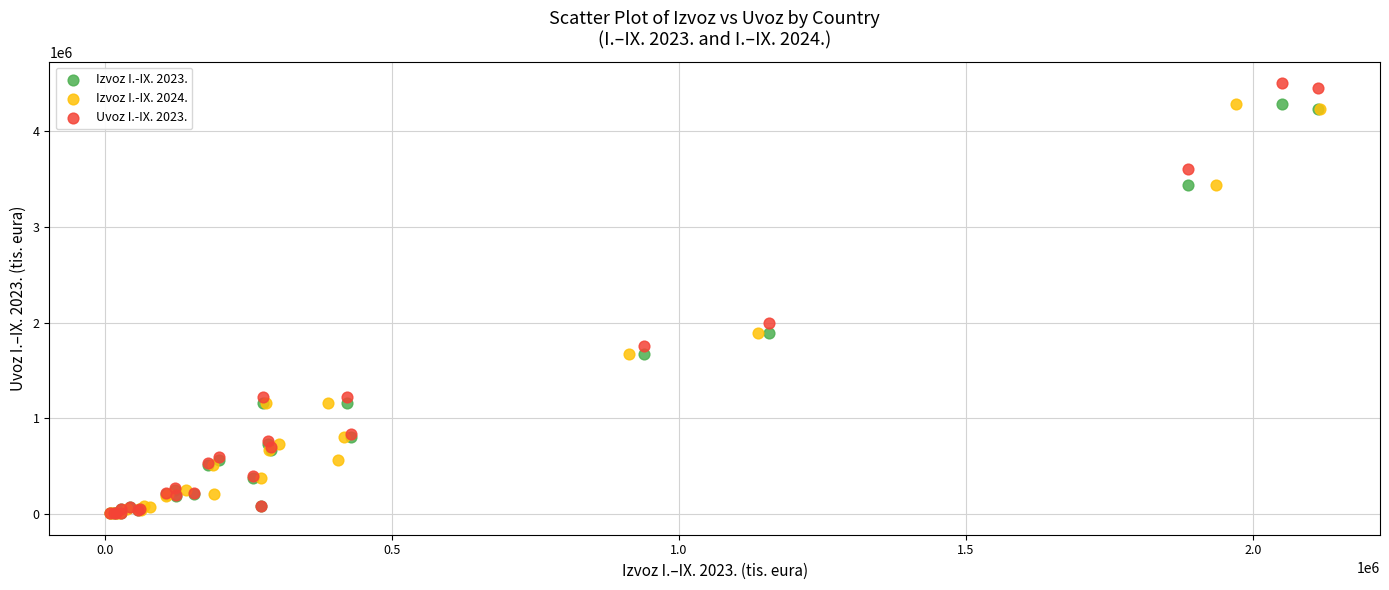

Which series has the widest spread of Y values?

Uvoz I.-IX. 2023.